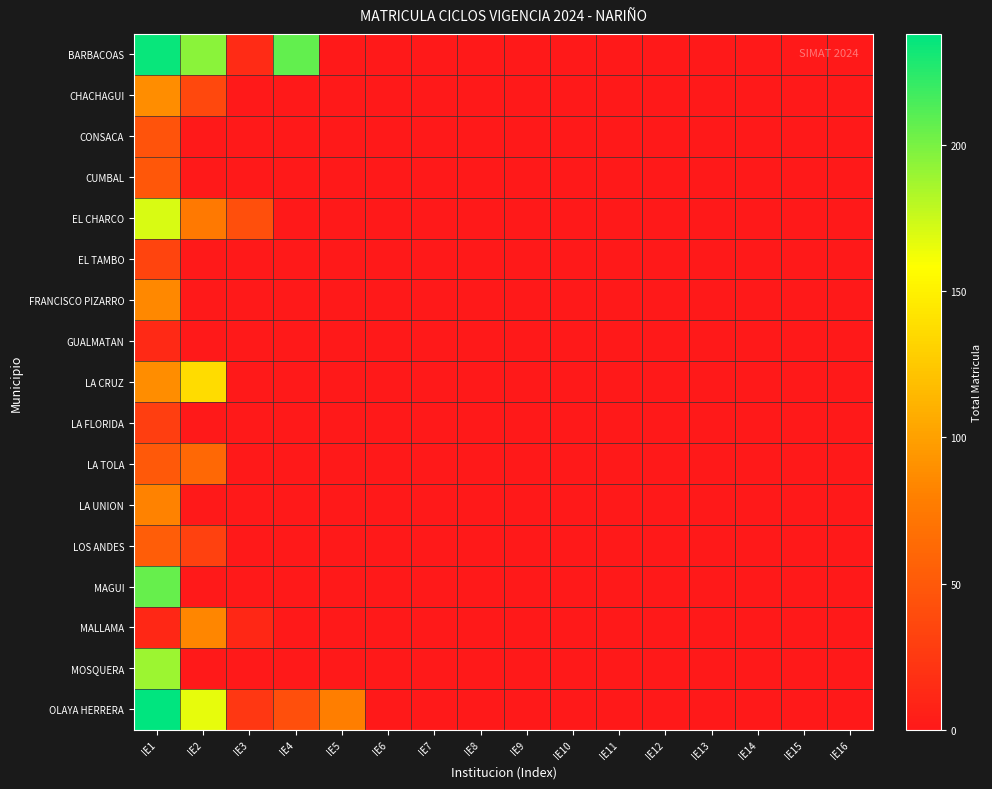

List the series in order of their peak value, lowest first.

GUALMATAN, LA FLORIDA, EL TAMBO, CONSACA, CUMBAL, LOS ANDES, LA TOLA, LA UNION, MALLAMA, FRANCISCO PIZARRO, CHACHAGUI, LA CRUZ, EL CHARCO, MOSQUERA, MAGUI, BARBACOAS, OLAYA HERRERA